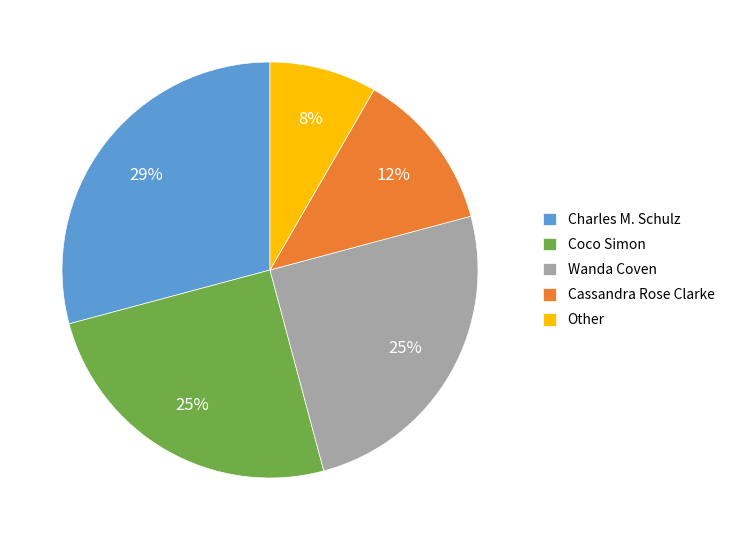

The Cassandra Rose Clarke slice represents 1% of the pie. True or false?

False